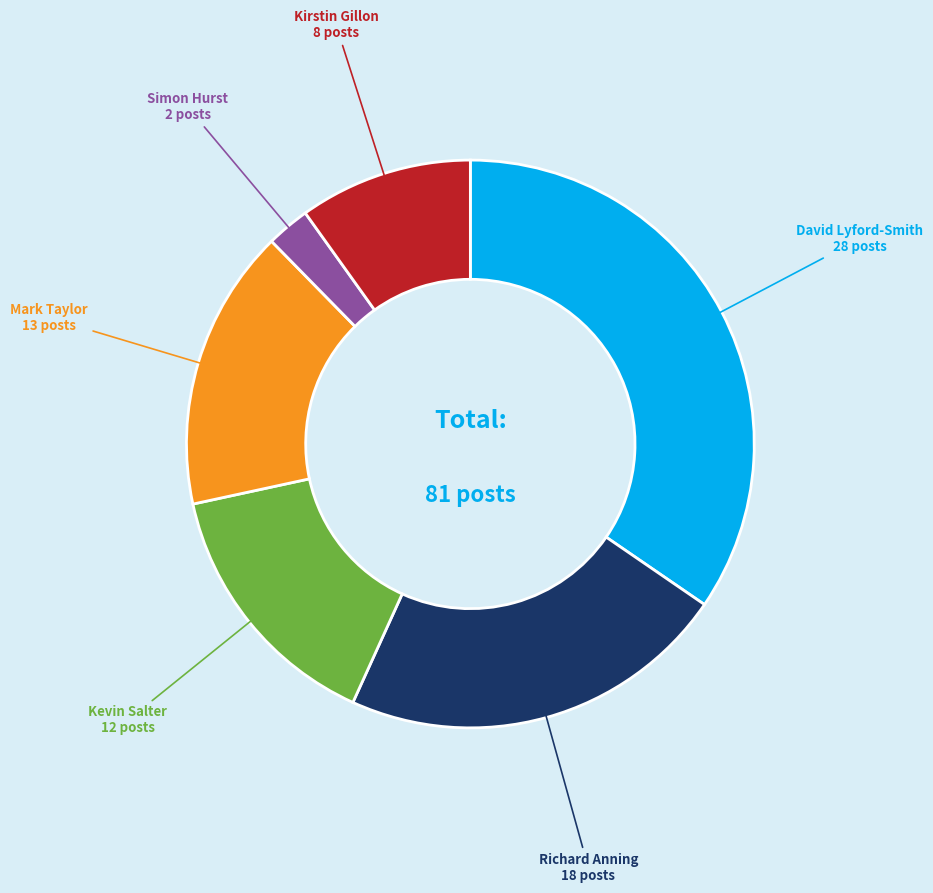

Does any single category account for the majority?

No